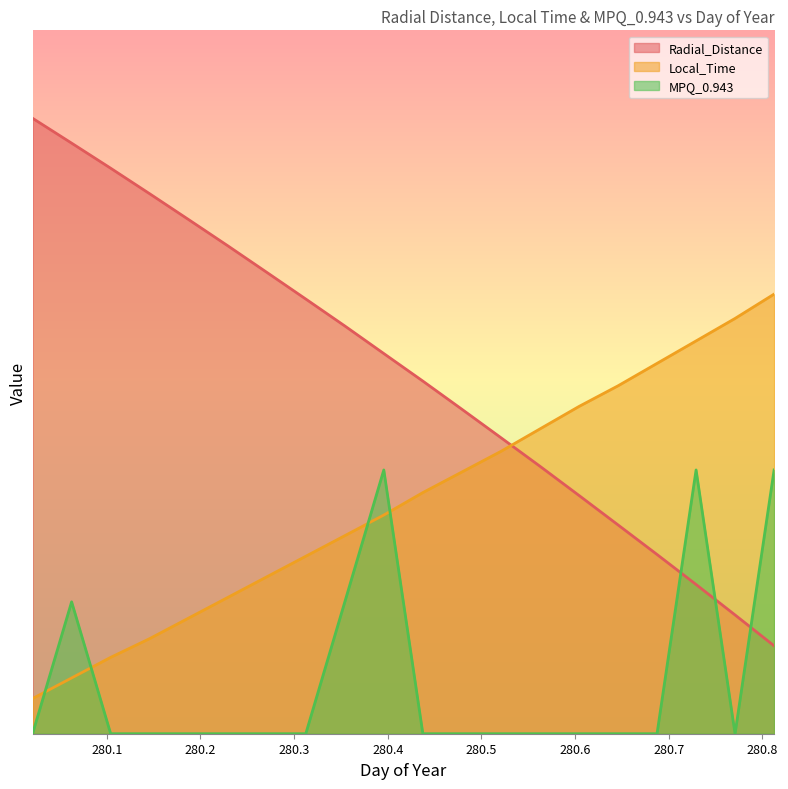

Reading right to left, extract all data points from this chart.

Radial_Distance: 5.0	6.8	8.5	10.2	11.9	13.5	15.2	16.8	18.5	20.1	21.6	23.2	24.7	26.2	27.7	29.2	30.7	32.2	33.6	35.0
Local_Time: 25.0	23.6	22.3	21.1	19.8	18.6	17.3	16.1	14.9	13.7	12.4	11.3	10.1	8.9	7.7	6.6	5.4	4.3	3.2	2.0
MPQ_0.943: 15.0	0.0	15.0	0.0	0.0	0.0	0.0	0.0	0.0	0.0	15.0	7.5	0.0	0.0	0.0	0.0	0.0	0.0	7.5	0.0